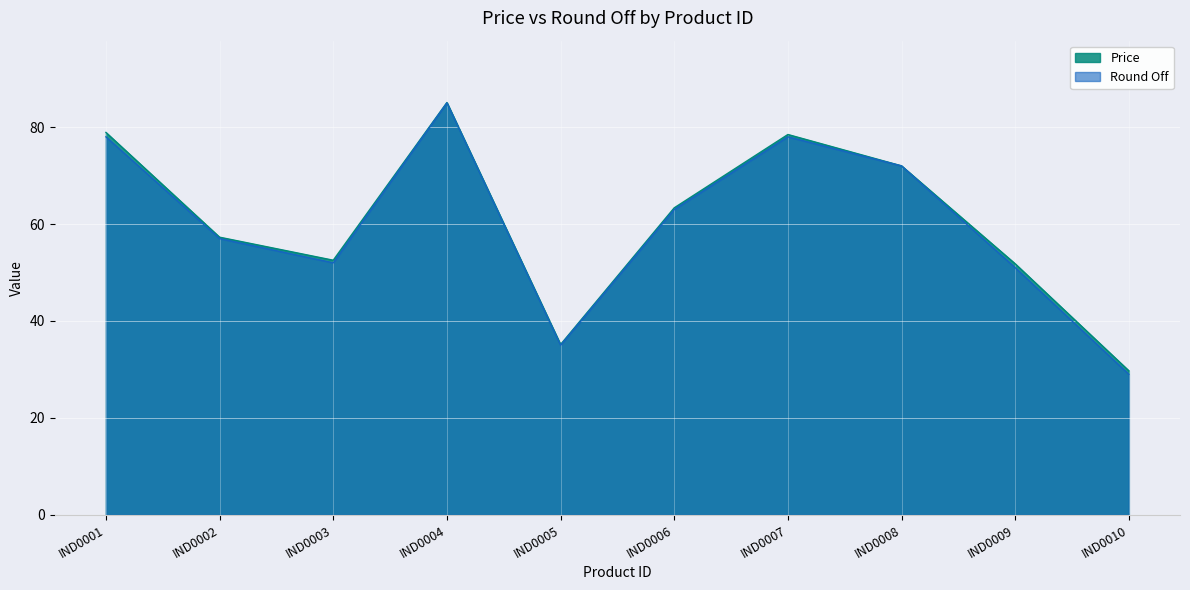

Reading left to right, transcribe all the data shown in this chart.

Price: 78.9	57.3	52.5	85.1	35.1	63.4	78.5	72.0	51.8	29.7
Round Off: 78.0	57.0	52.0	85.0	35.0	63.0	78.0	72.0	51.0	29.0